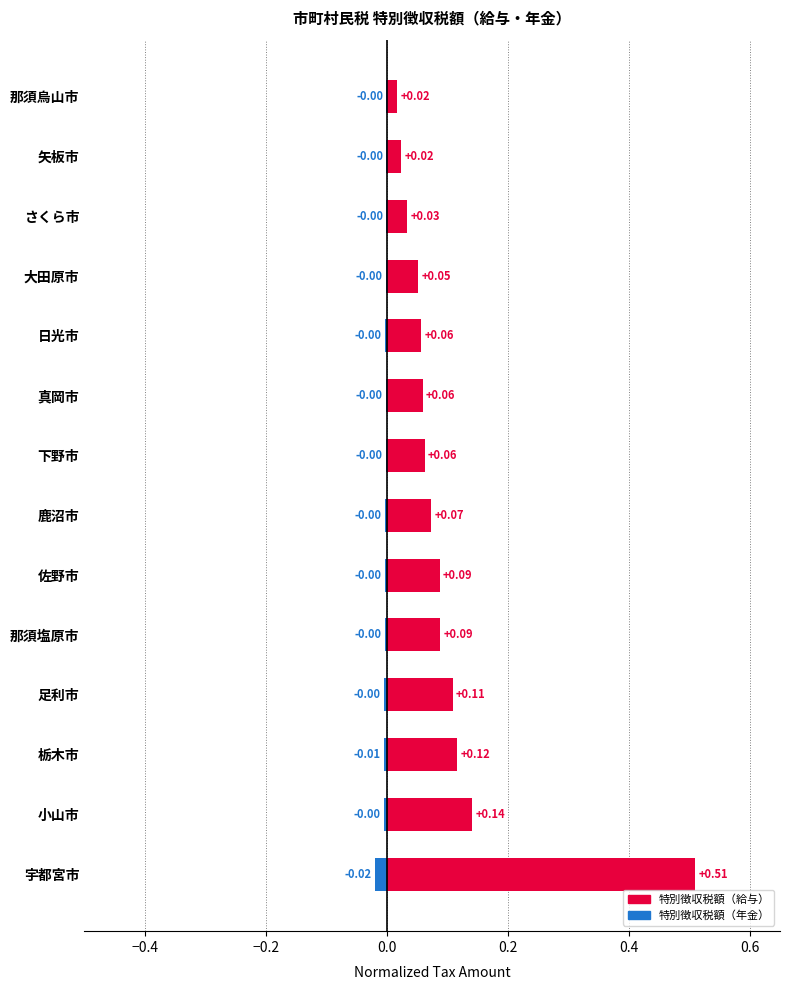

Reading left to right, transcribe all the data shown in this chart.

特別徴収税額（給与）: 0.5	0.1	0.1	0.1	0.1	0.1	0.1	0.1	0.1	0.1	0.1	0.0	0.0	0.0
特別徴収税額（年金）: -0.0	-0.0	-0.0	-0.0	-0.0	-0.0	-0.0	-0.0	-0.0	-0.0	-0.0	-0.0	-0.0	-0.0